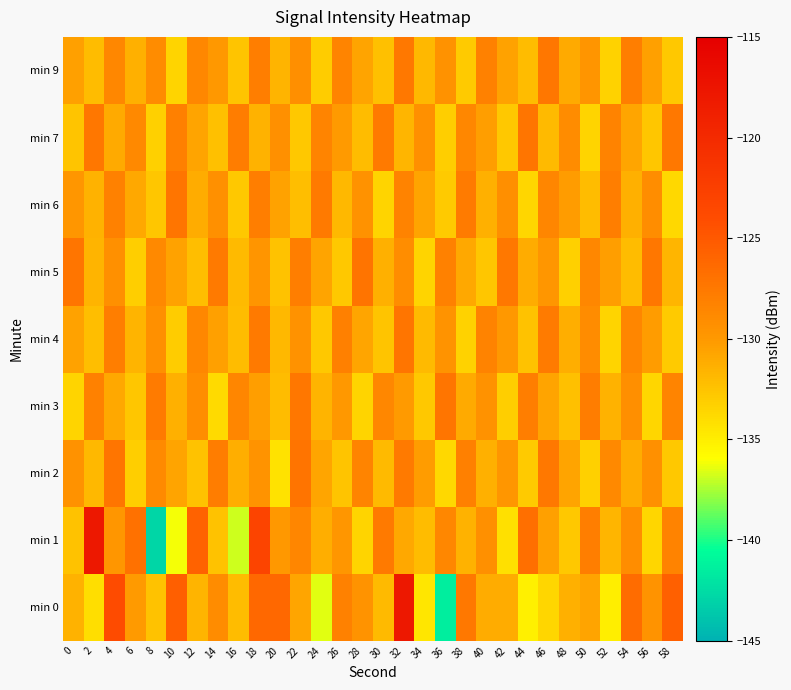

Which has a higher value, 40 or 10?

10